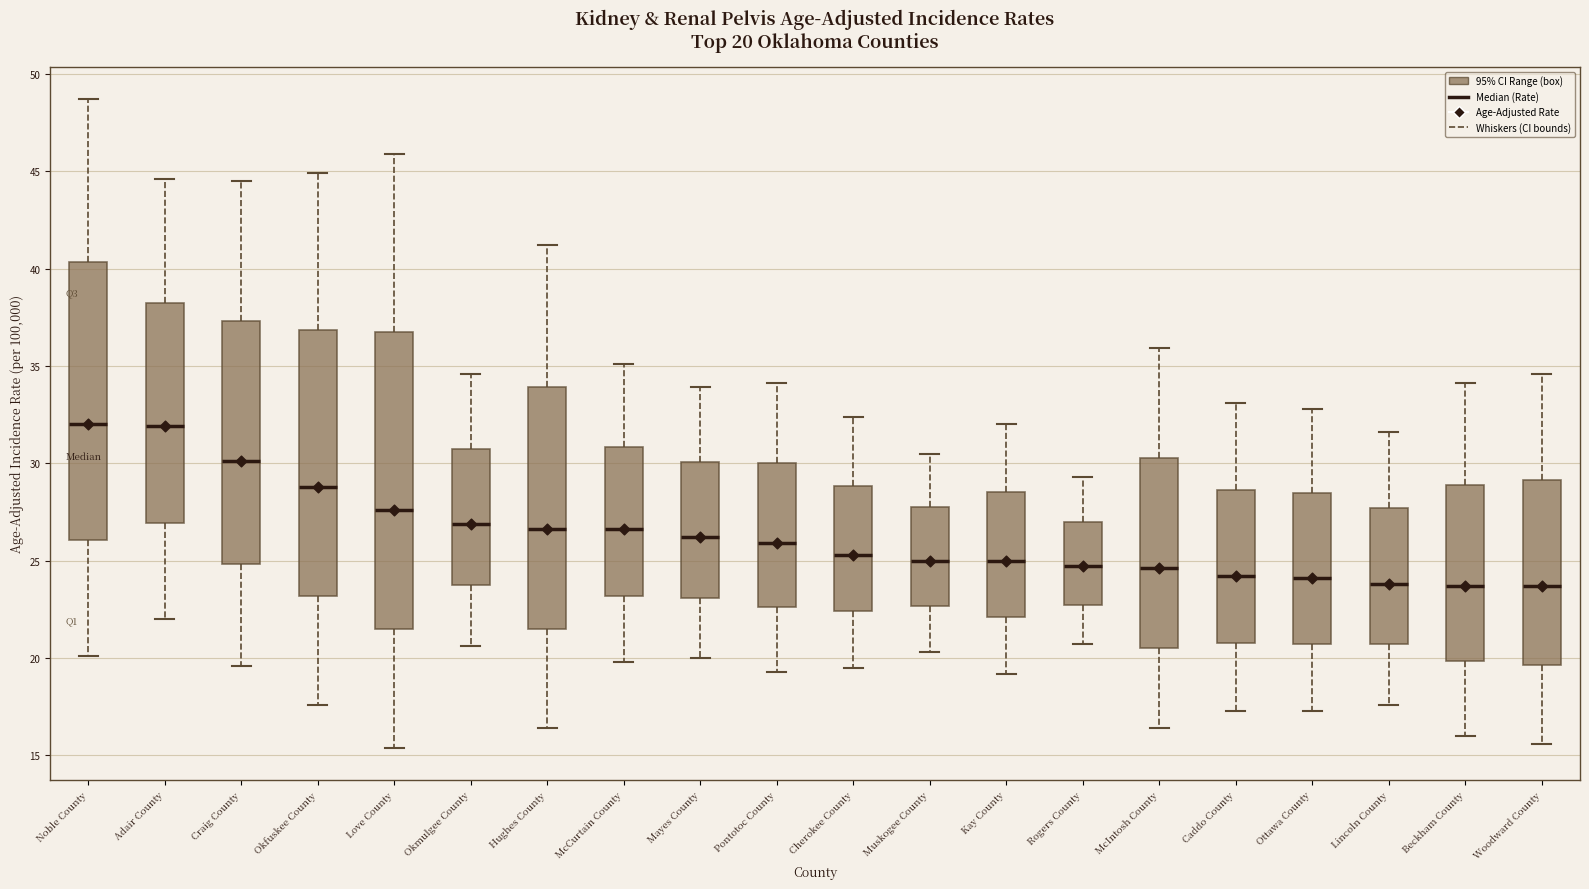

Comparing the boxes themselves (not the whiskers), which one is the tallest?

Love County